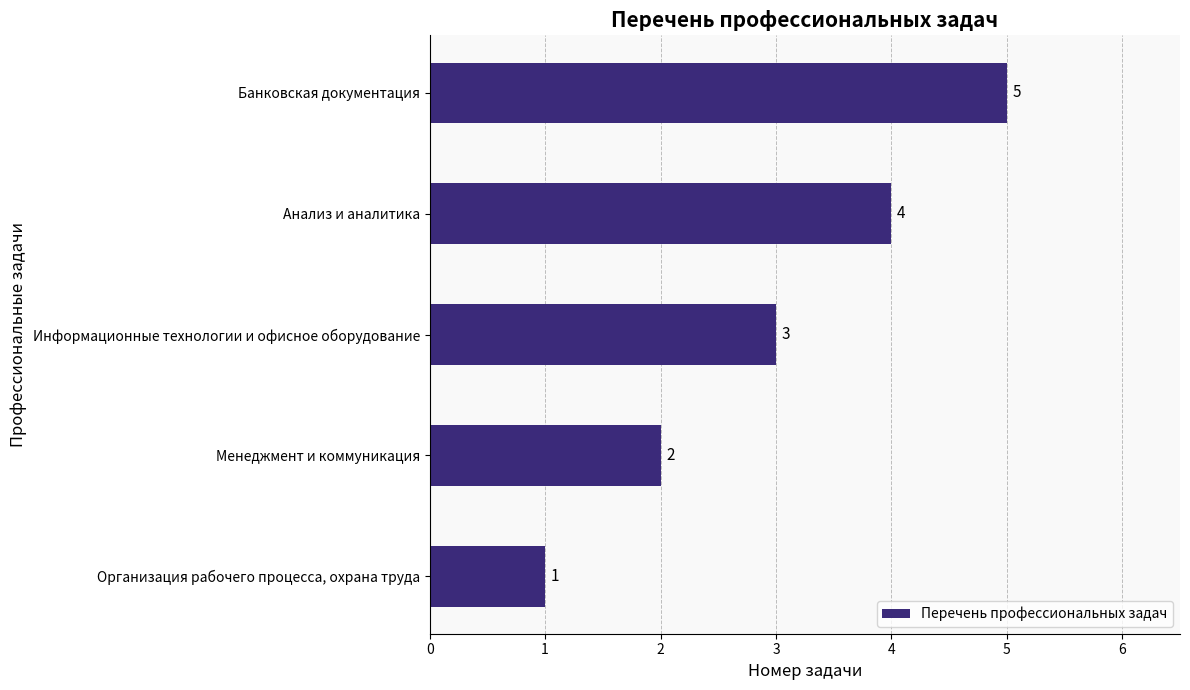

What is the smallest value displayed?

1